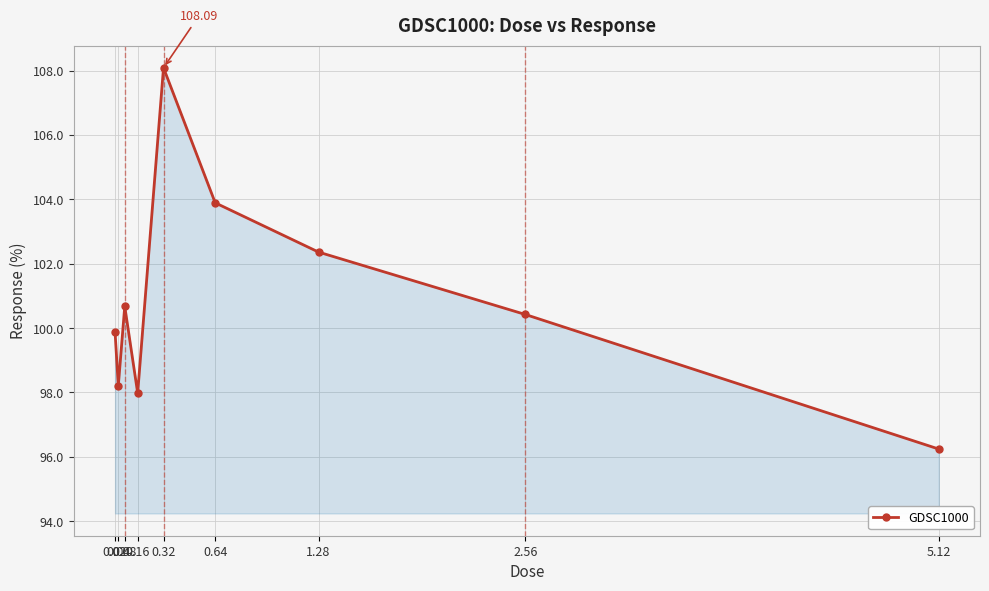

List the labels in order of value, largest first.

0.32, 0.64, 1.28, 0.08, 2.56, 0.02, 0.04, 0.16, 5.12